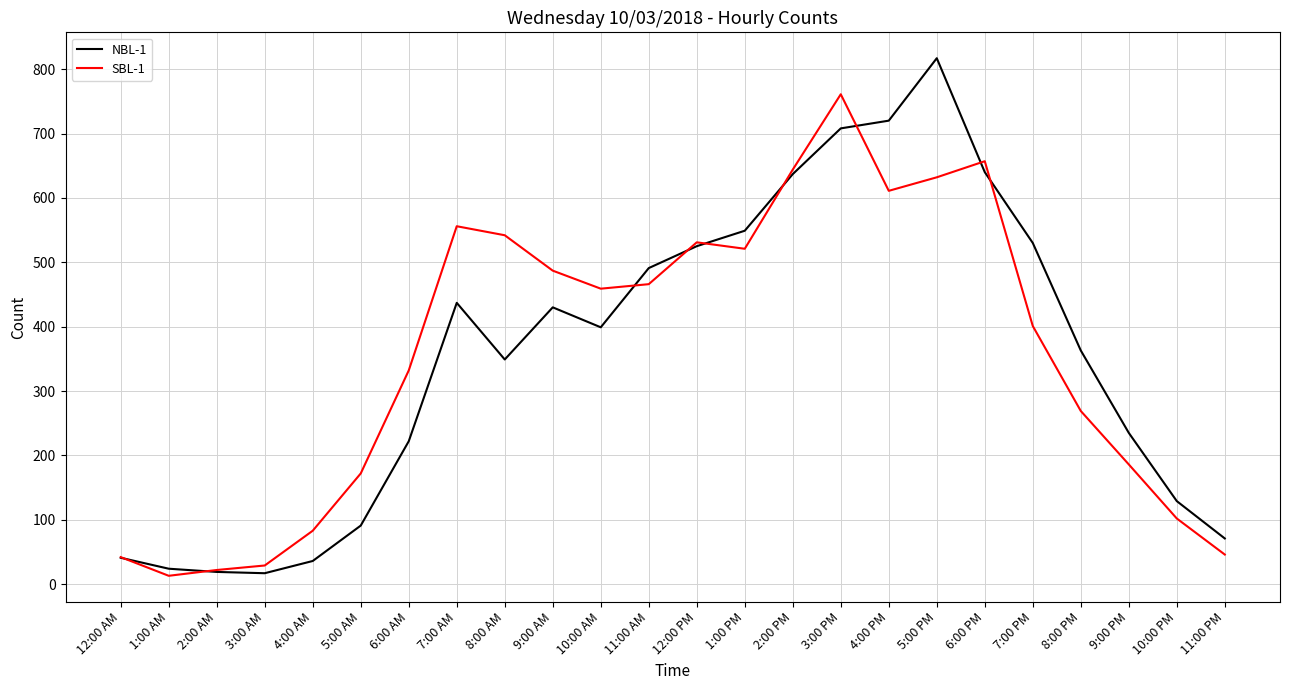

List the series in order of their peak value, highest first.

NBL-1, SBL-1